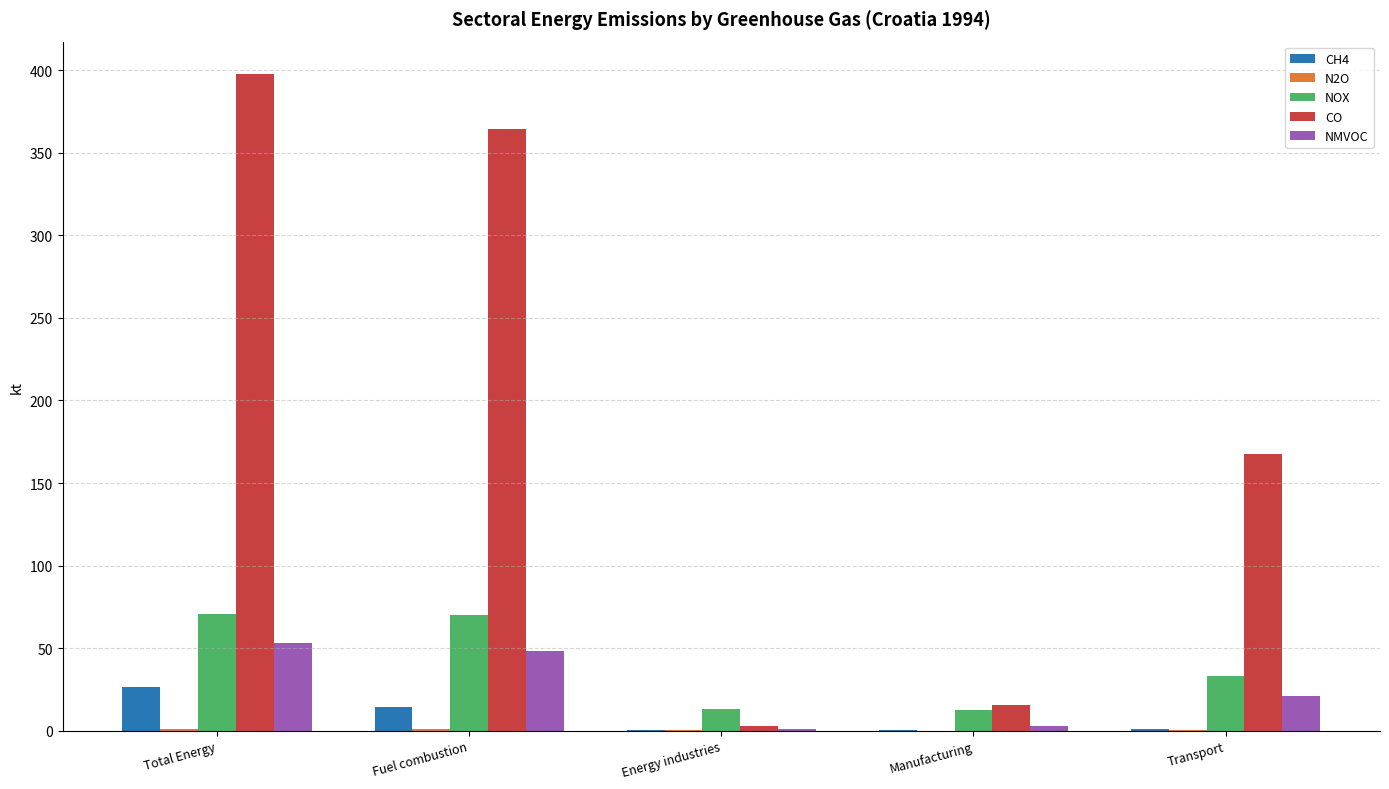

How many series are shown in this chart?

5